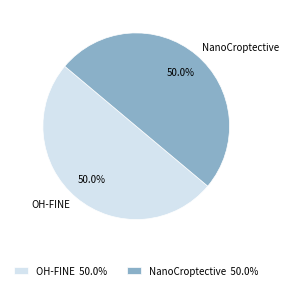

Combined, what portion of the pie is OH-FINE and NanoCroptective?

100.0%